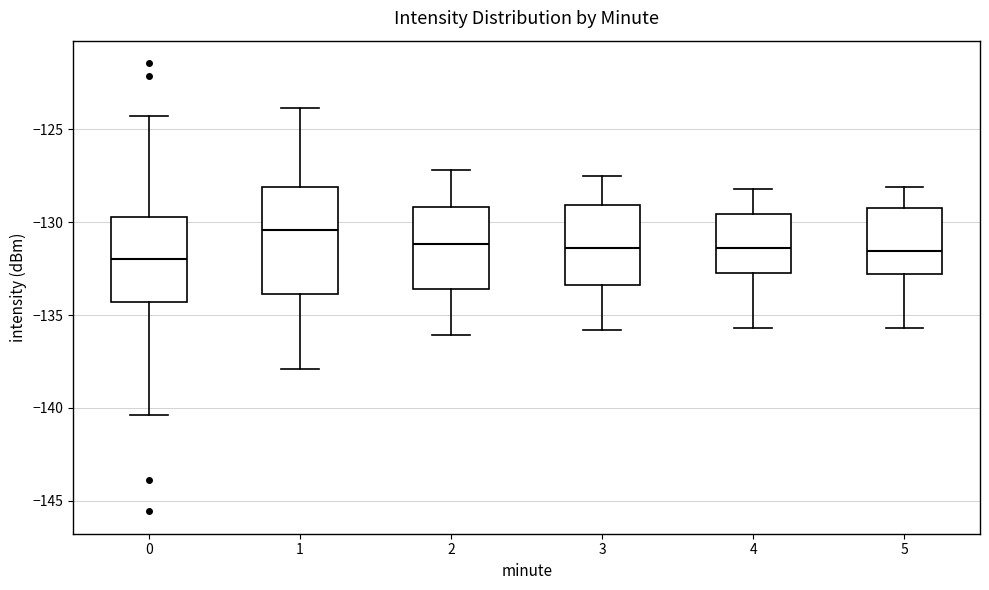

Reading left to right, transcribe this box plot: for each box, give where its median line is, the range the box spans, and where its two whiskers end, as read against the y-axis. The values are not printed on the chart, so give them approximately, as read against the axis.

0: median -132.0, box -134.5 to -129.5, whiskers -140.5 to -124.5
1: median -130.5, box -134.0 to -128.0, whiskers -138.0 to -124.0
2: median -131.0, box -133.5 to -129.0, whiskers -136.0 to -127.0
3: median -131.5, box -133.5 to -129.0, whiskers -136.0 to -127.5
4: median -131.5, box -132.5 to -129.5, whiskers -135.5 to -128.0
5: median -131.5, box -133.0 to -129.0, whiskers -135.5 to -128.0